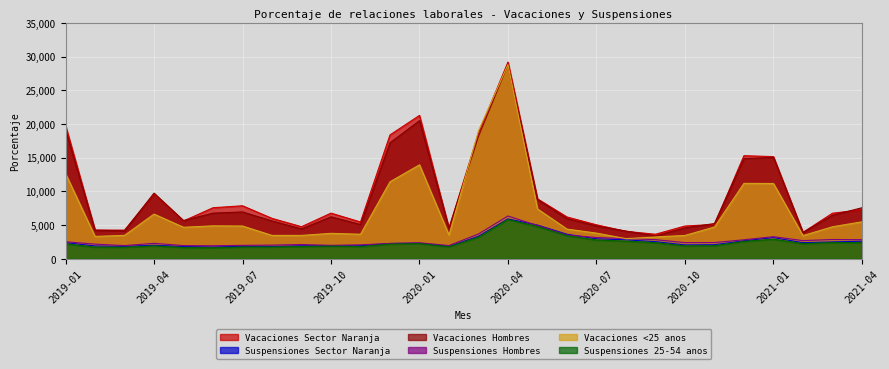

What is the difference between the Suspensiones 25-54 anos values at 2019-08 and 2021-04?

658.6